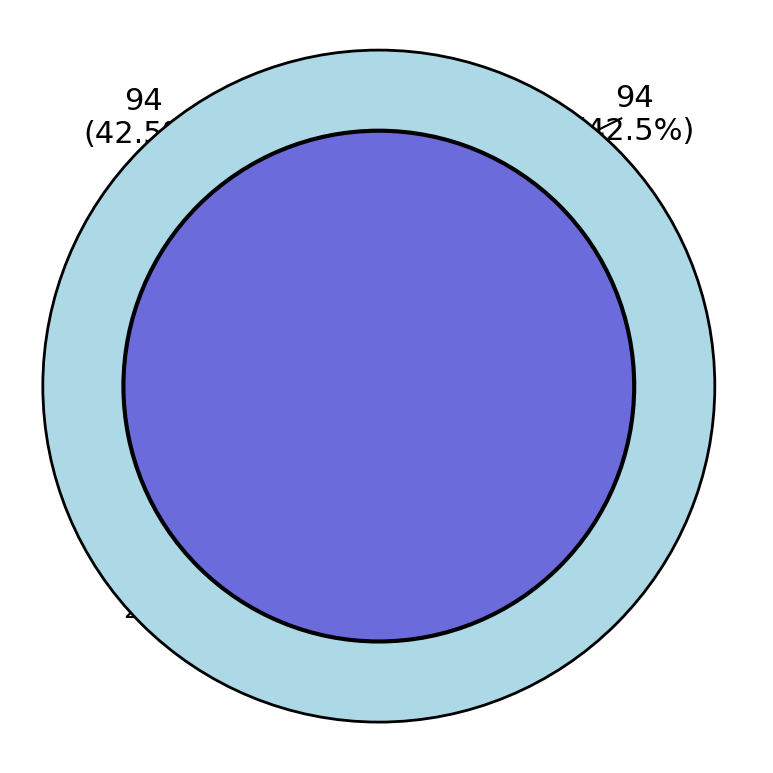

To the nearest percent, what portion does 2024 represent?

43%